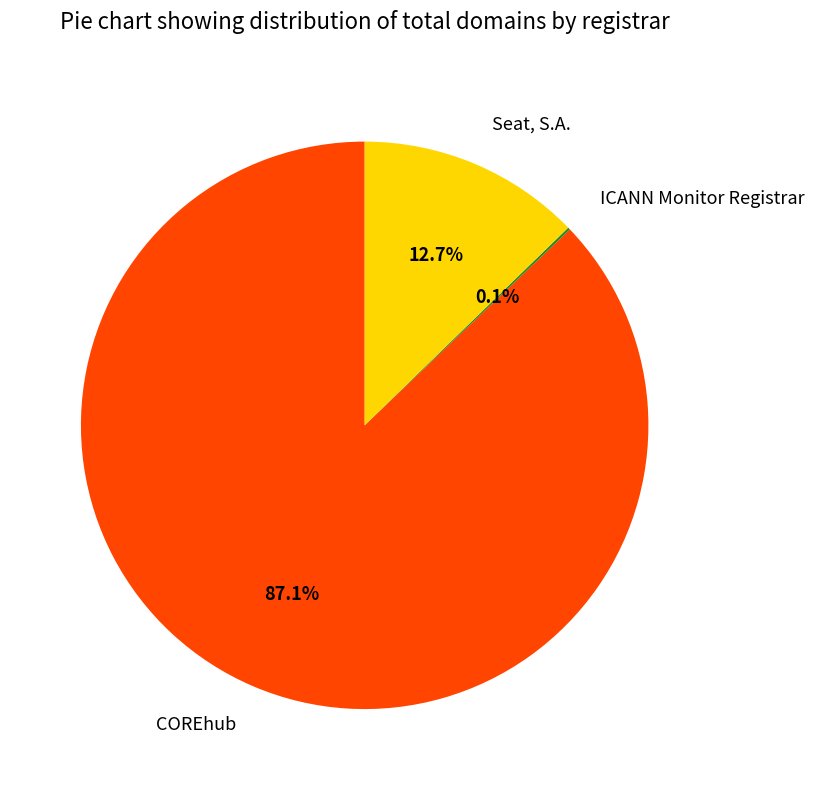

What is the largest slice in the pie chart?

COREhub